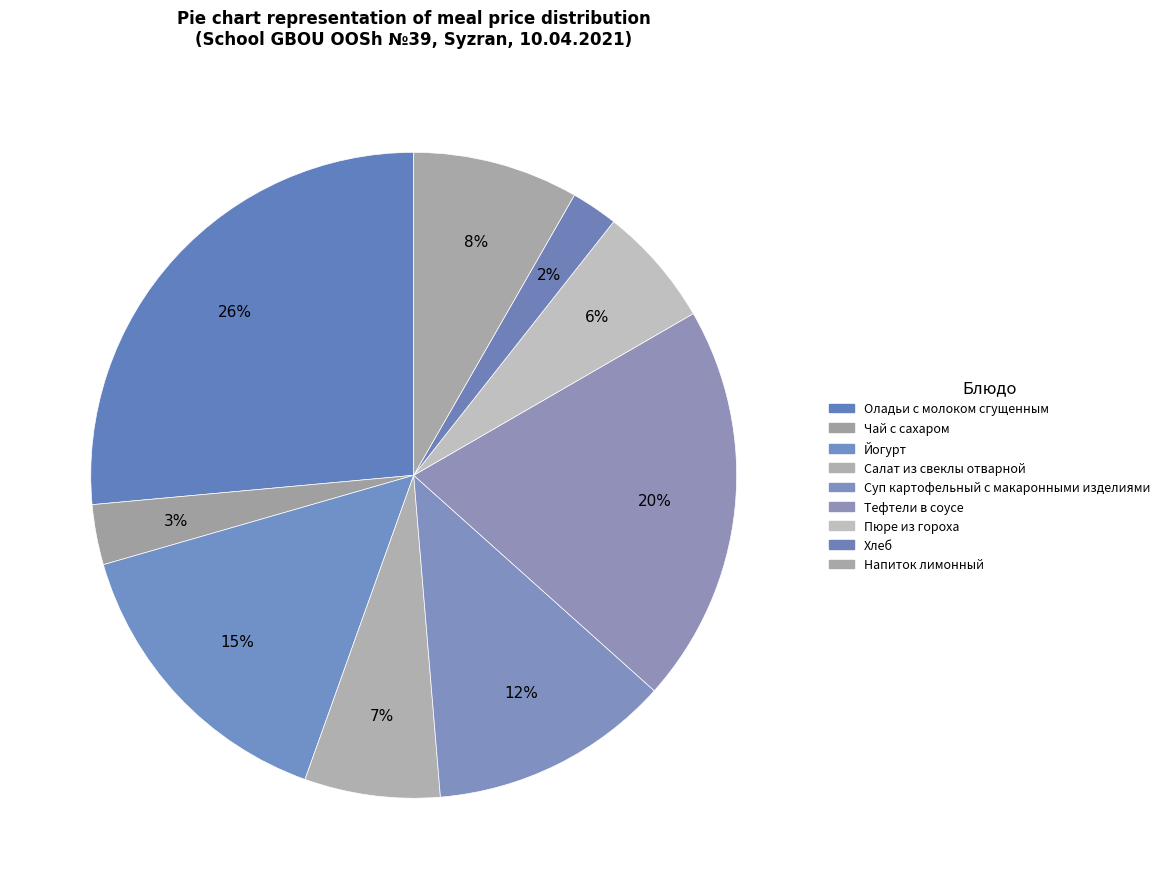

Does Пюре из гороха account for over 50% of the chart?

No